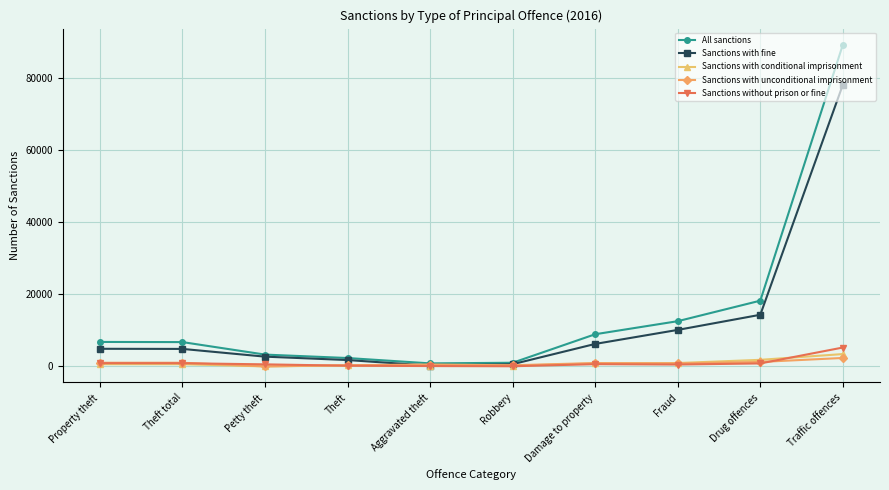

What are all the series names shown in the legend?

All sanctions, Sanctions with fine, Sanctions with conditional imprisonment, Sanctions with unconditional imprisonment, Sanctions without prison or fine